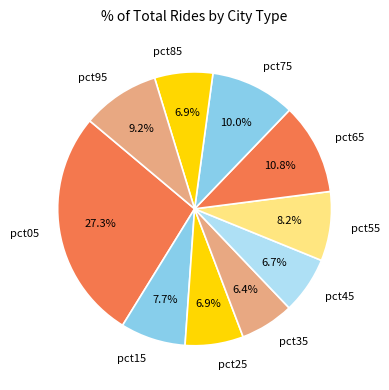

Do pct95 and pct85 together represent more than half of the pie?

No